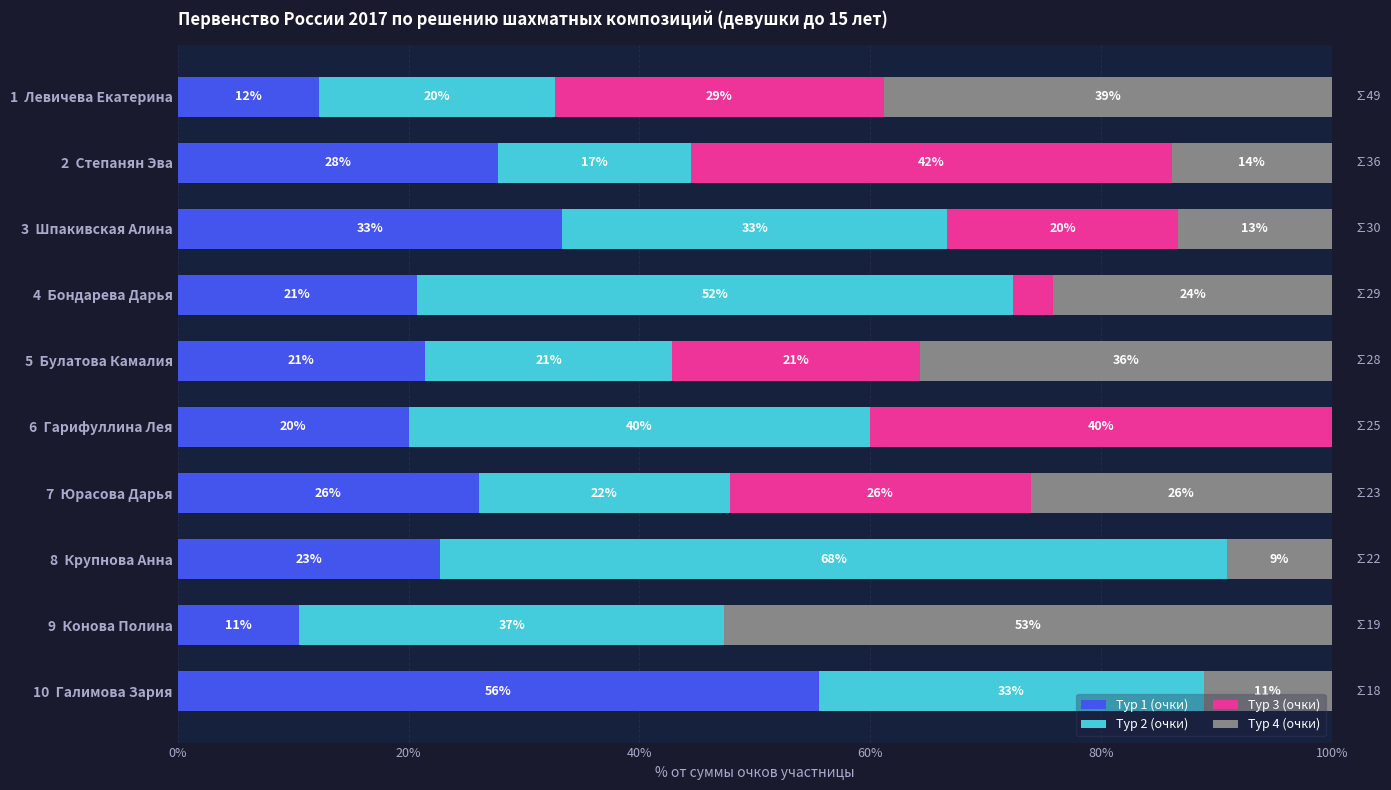

How many bars are there in each group?

4